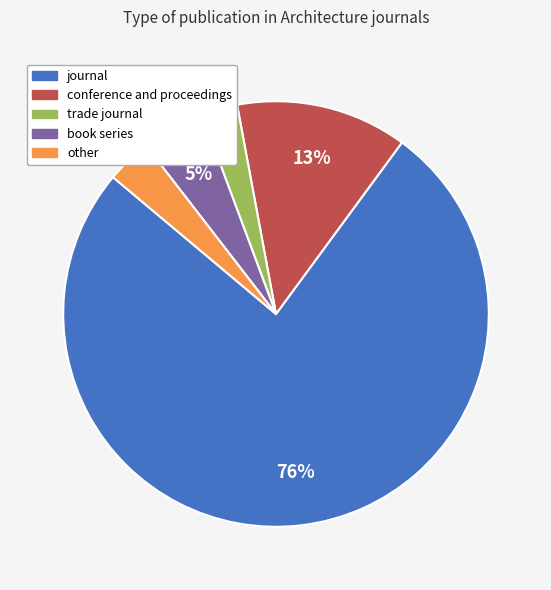

To the nearest percent, what percentage of the pie is book series?

5%